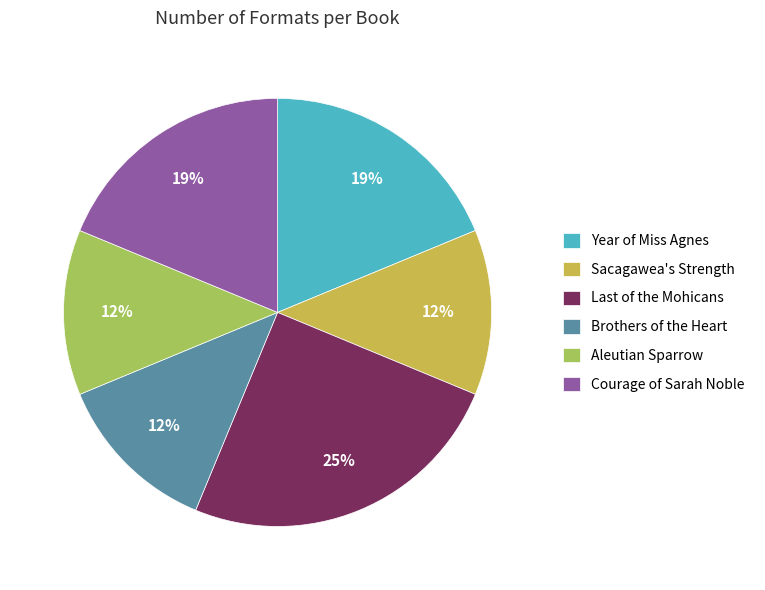

Which category has the biggest portion of the pie?

Last of the Mohicans